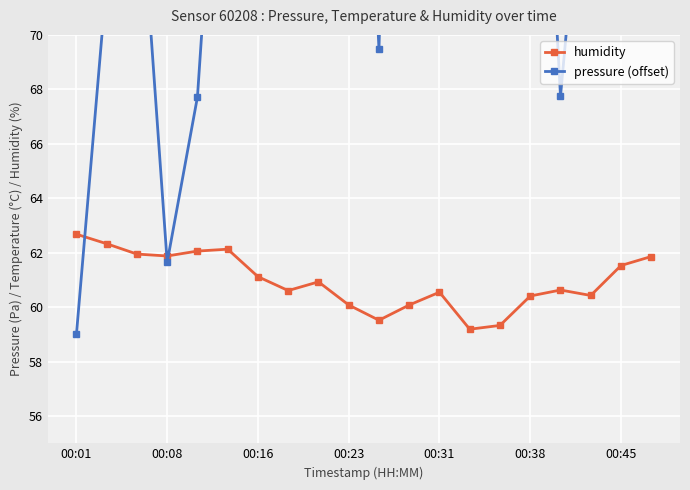

At which label does humidity first exceed 60?

00:01